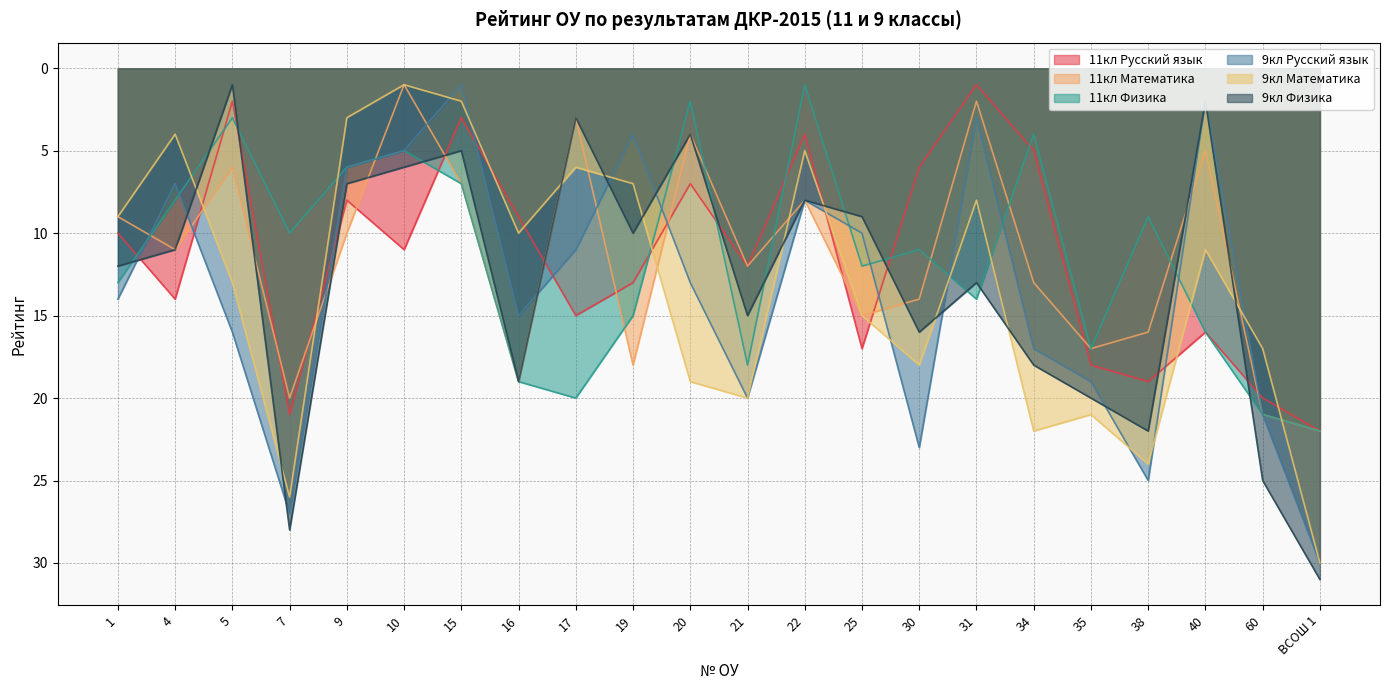

Is the value of 9кл Математика at 35 greater than the value of 11кл Русский язык at 34?

Yes